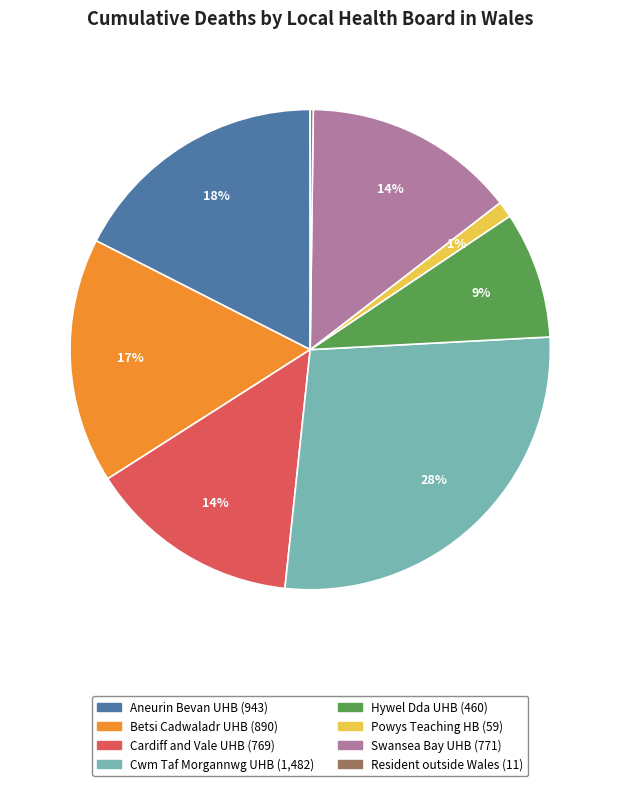

To the nearest percent, what is the average slice percentage?

12%